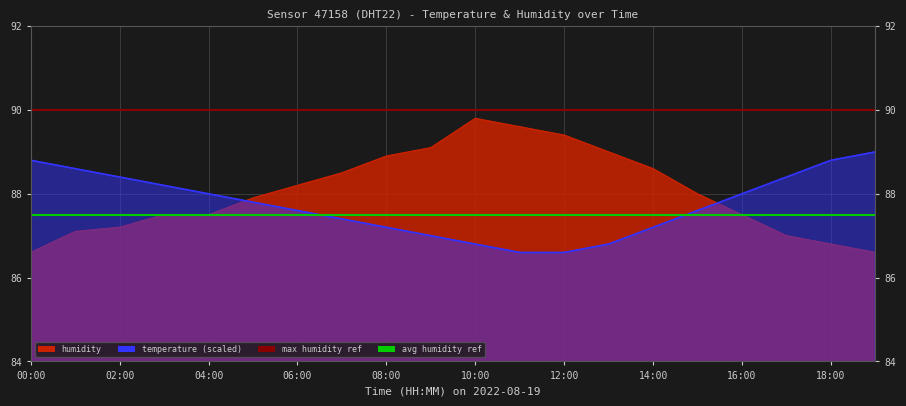

How many lines are shown in the chart?

2